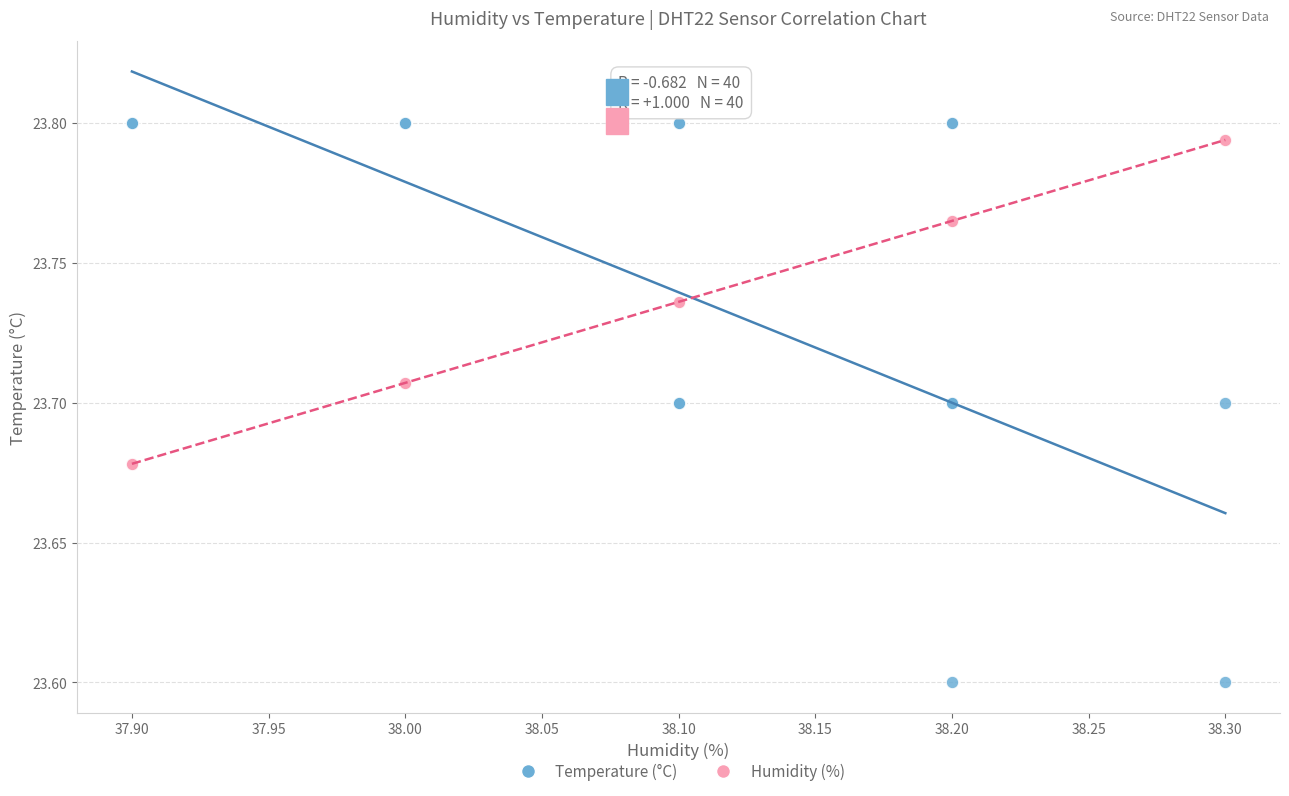

What is the X range (max minus min) for the scatter plot?

0.4